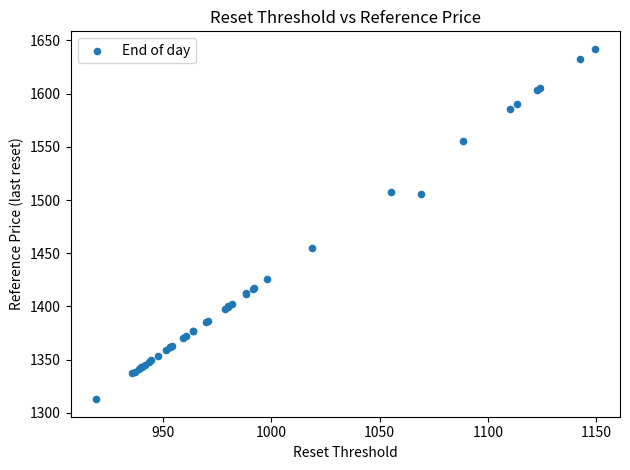

What Y value in the scatter plot is closest to 1477?

1455.1